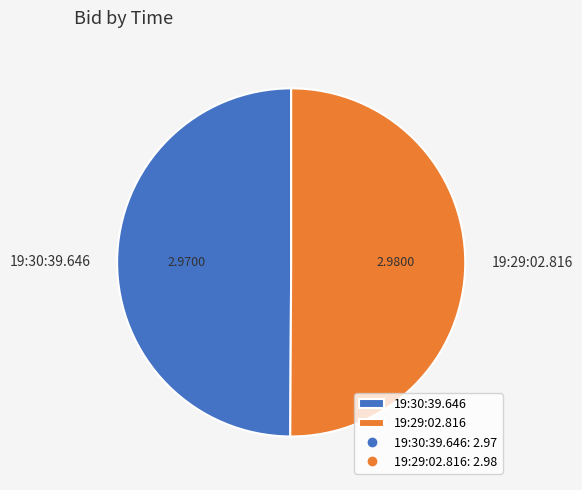

Do 19:29:02.816 and 19:30:39.646 together represent more than half of the pie?

Yes